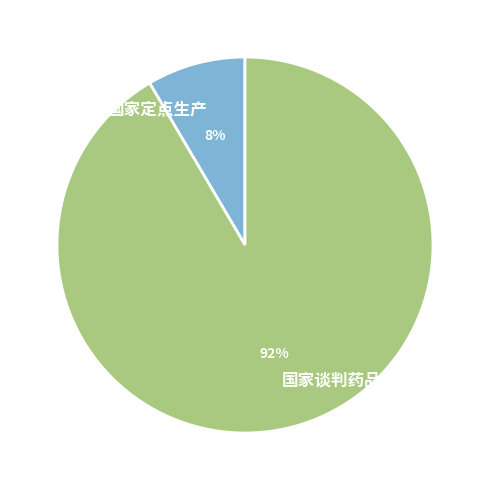

The 国家谈判药品 slice represents 99% of the pie. True or false?

False